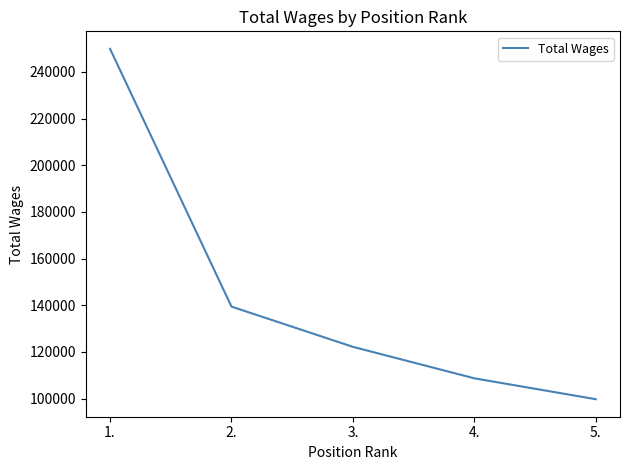

At which label is the value closest to 174794?

2.